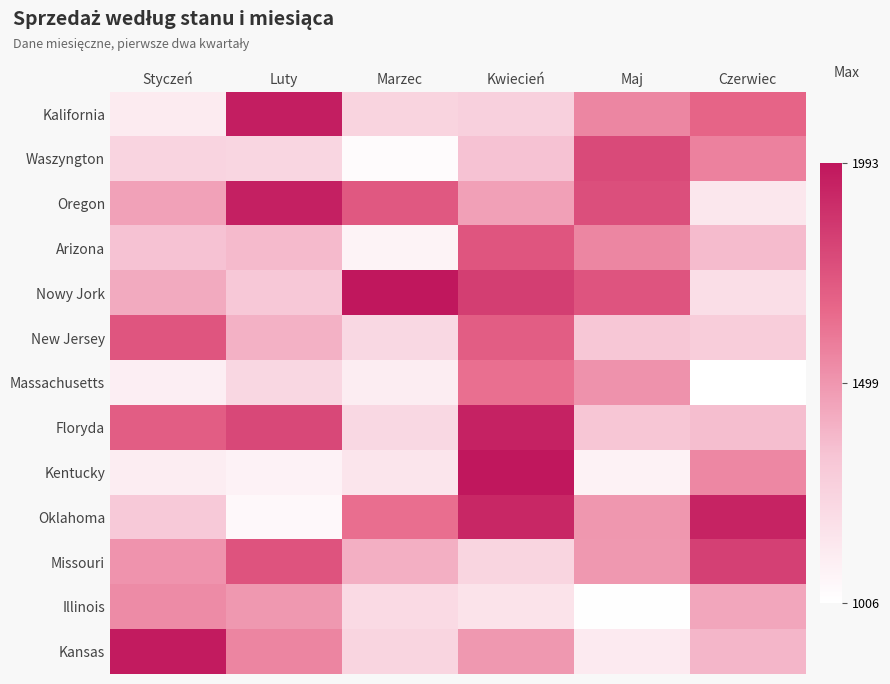

Rank the series by their maximum value, from highest to lowest.

Nowy Jork, Kentucky, Kansas, Kalifornia, Oregon, Floryda, Oklahoma, Missouri, Waszyngton, Arizona, New Jersey, Massachusetts, Illinois